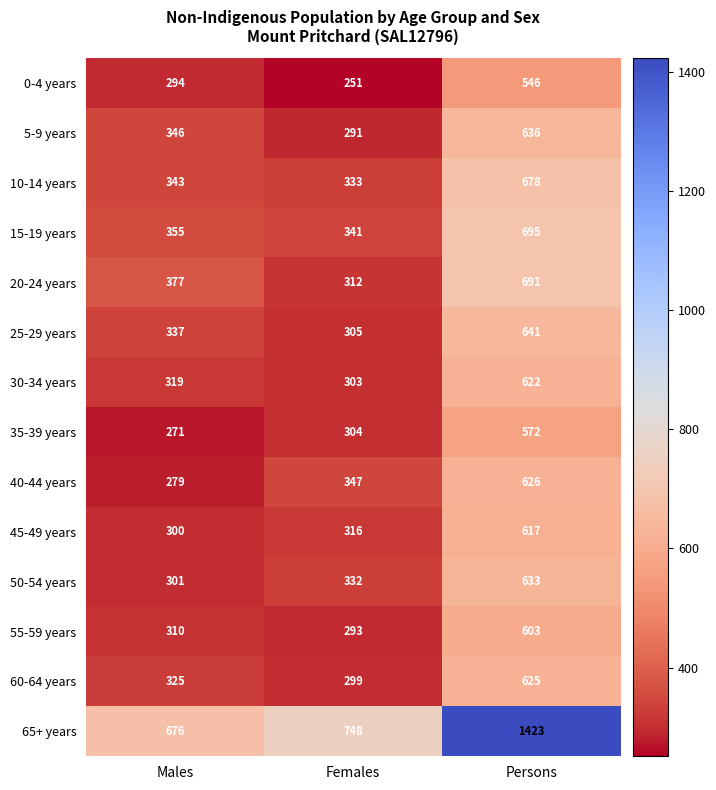

The value of 0-4 years at Males is 456. True or false?

False